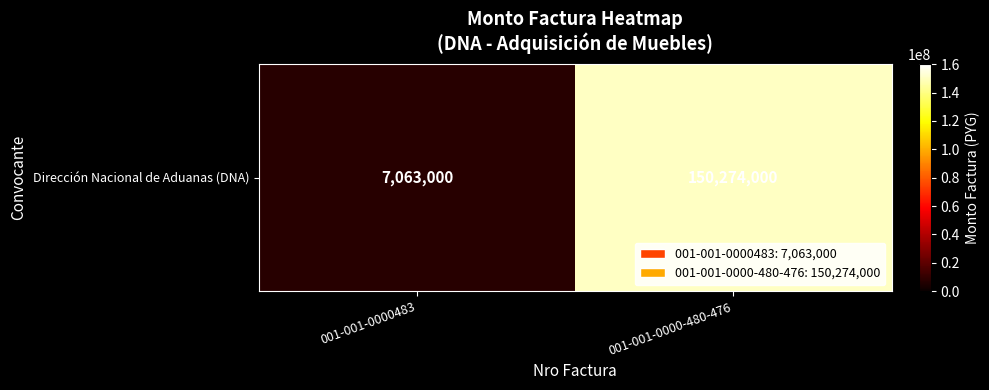

The value at 001-001-0000-480-476 is 150274000. True or false?

True